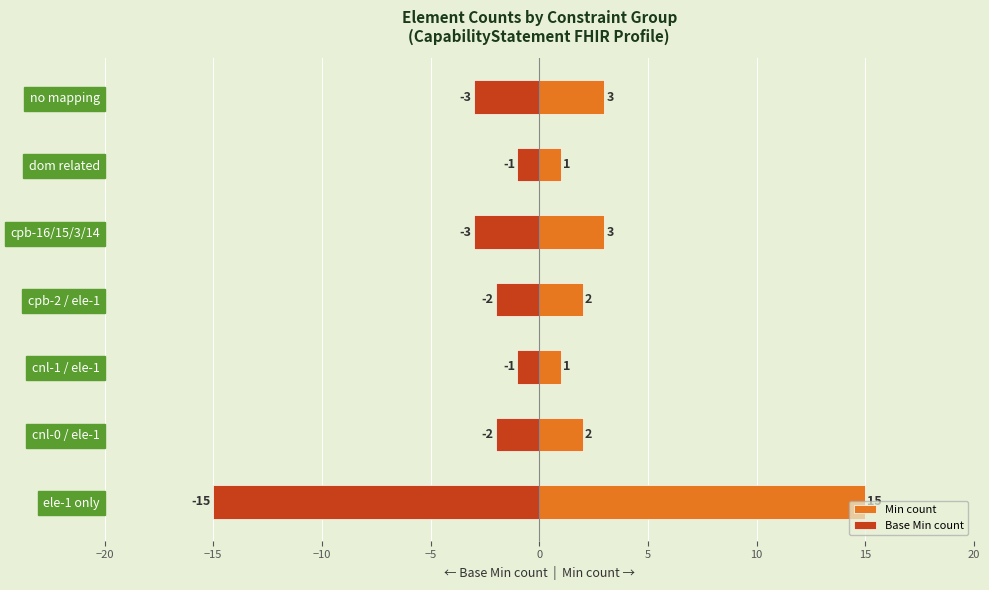

What is the difference between the maximum and minimum values in the Base Min count series?

14